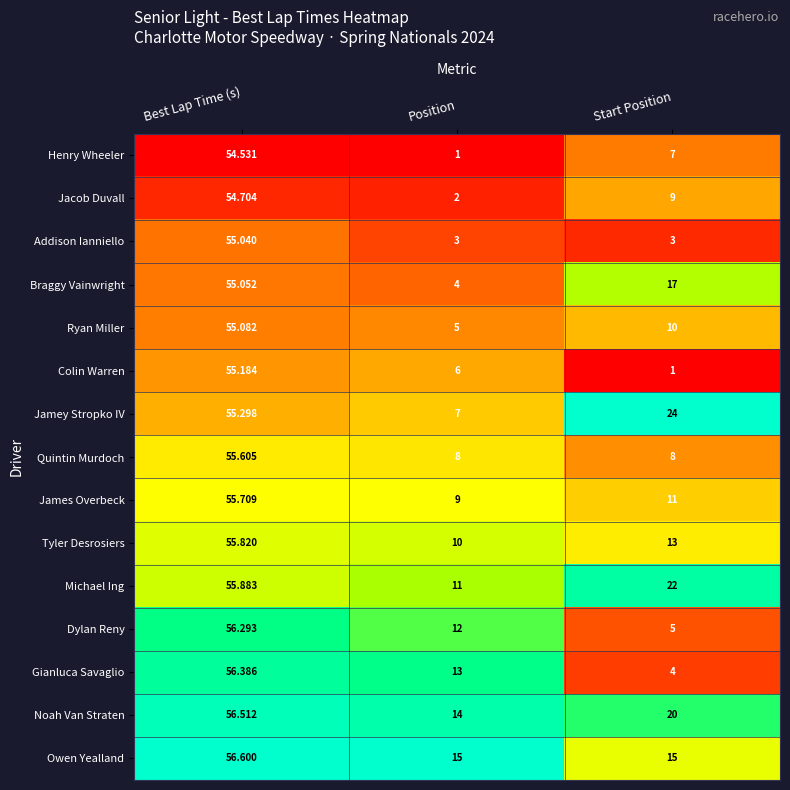

Which series has the widest spread of values?

Colin Warren